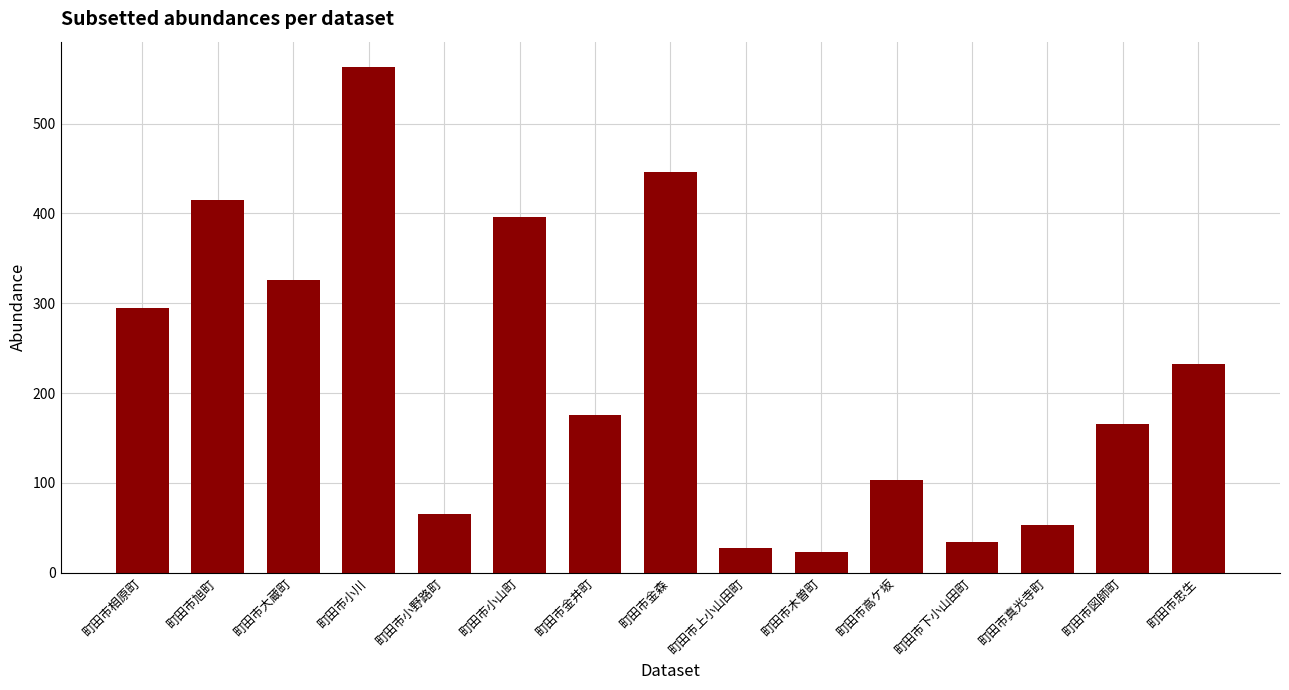

How many series are shown in this chart?

1